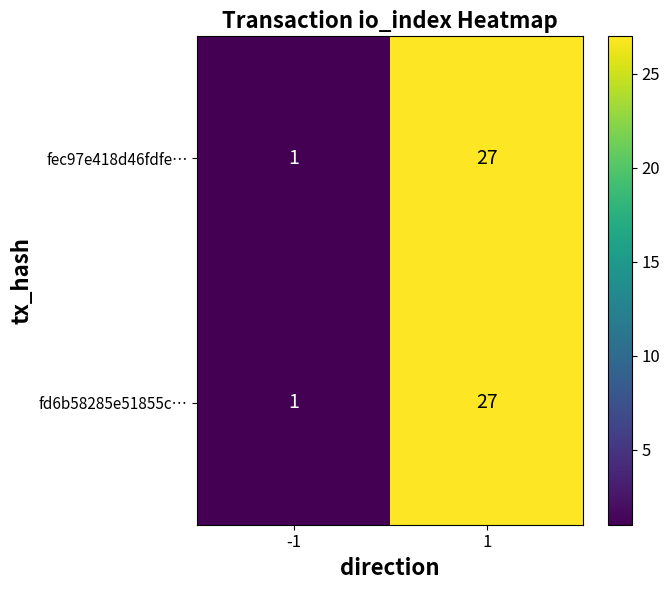

What is the average value of the fd6b58285e51855c… series?

14